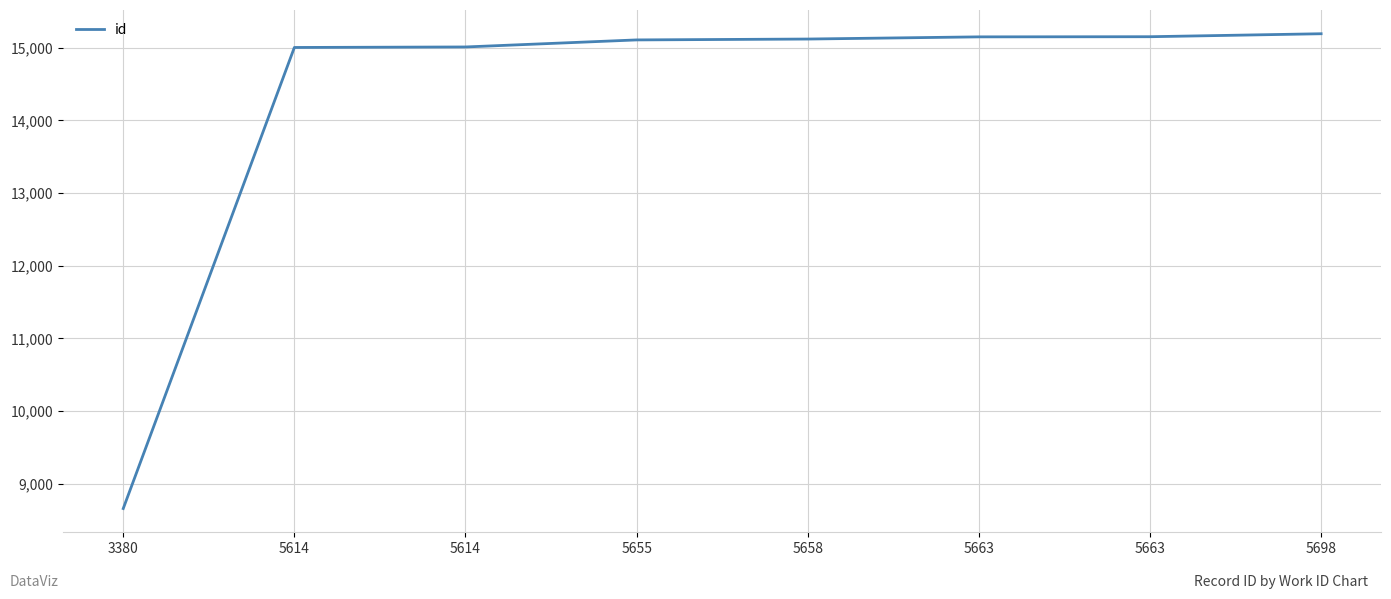

What is the difference between the values at 3380 and 5698?

6535